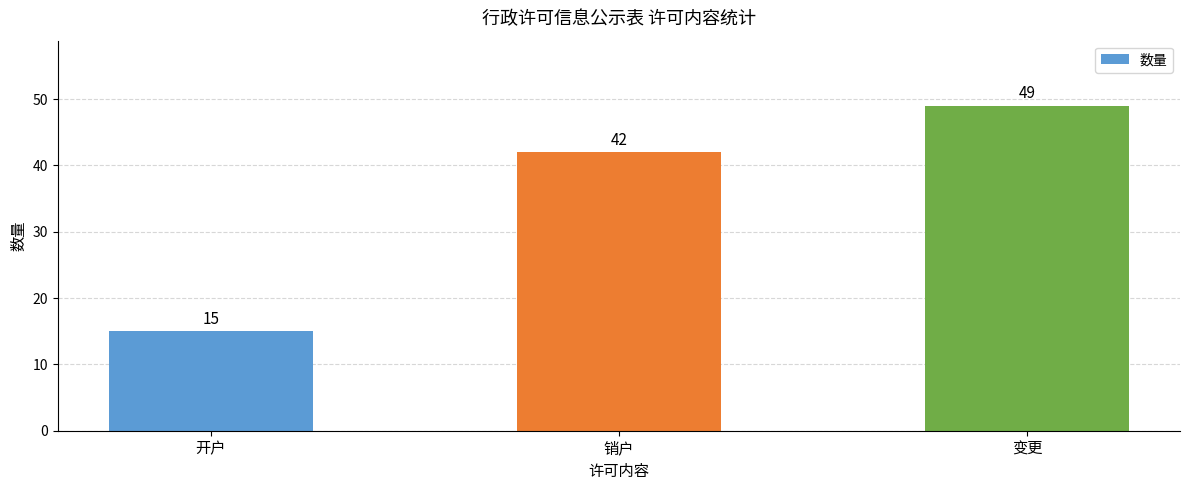

What is the sum of the values at 销户 and 变更?

91